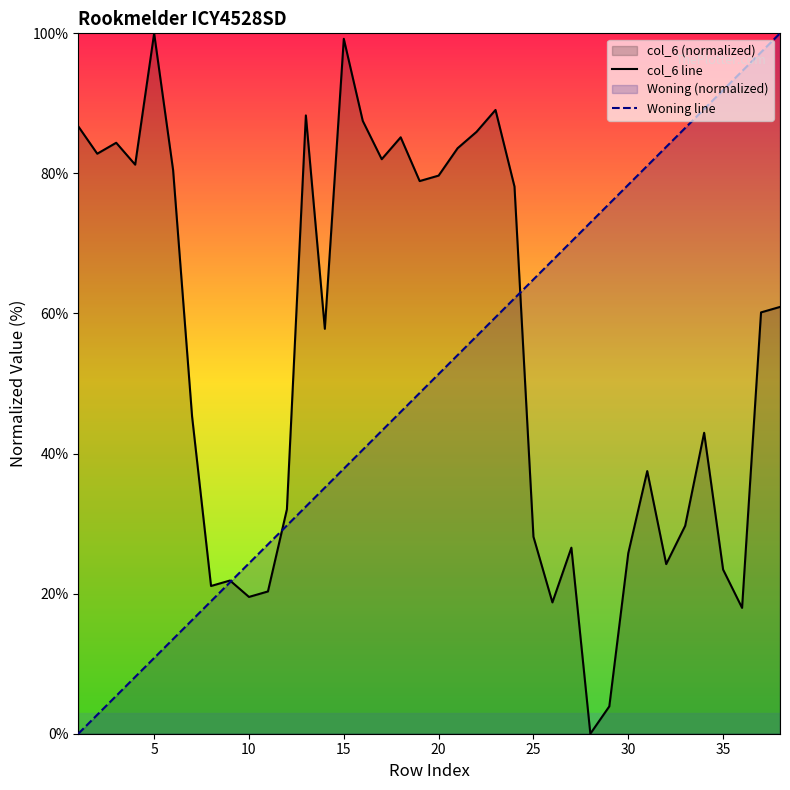

Reading left to right, what are all the values shown in this chart?

col_6 line: 86.7	82.8	84.4	81.2	100.0	80.5	45.3	21.1	21.9	19.5	20.3	32.0	88.3	57.8	99.2	87.5	82.0	85.2	78.9	79.7	83.6	85.9	89.1	78.1	28.1	18.8	26.6	0.0	3.9	25.8	37.5	24.2	29.7	43.0	23.4	18.0	60.2	60.9
Woning line: 0.0	2.7	5.4	8.1	10.8	13.5	16.2	18.9	21.6	24.3	27.0	29.7	32.4	35.1	37.8	40.5	43.2	45.9	48.6	51.4	54.1	56.8	59.5	62.2	64.9	67.6	70.3	73.0	75.7	78.4	81.1	83.8	86.5	89.2	91.9	94.6	97.3	100.0